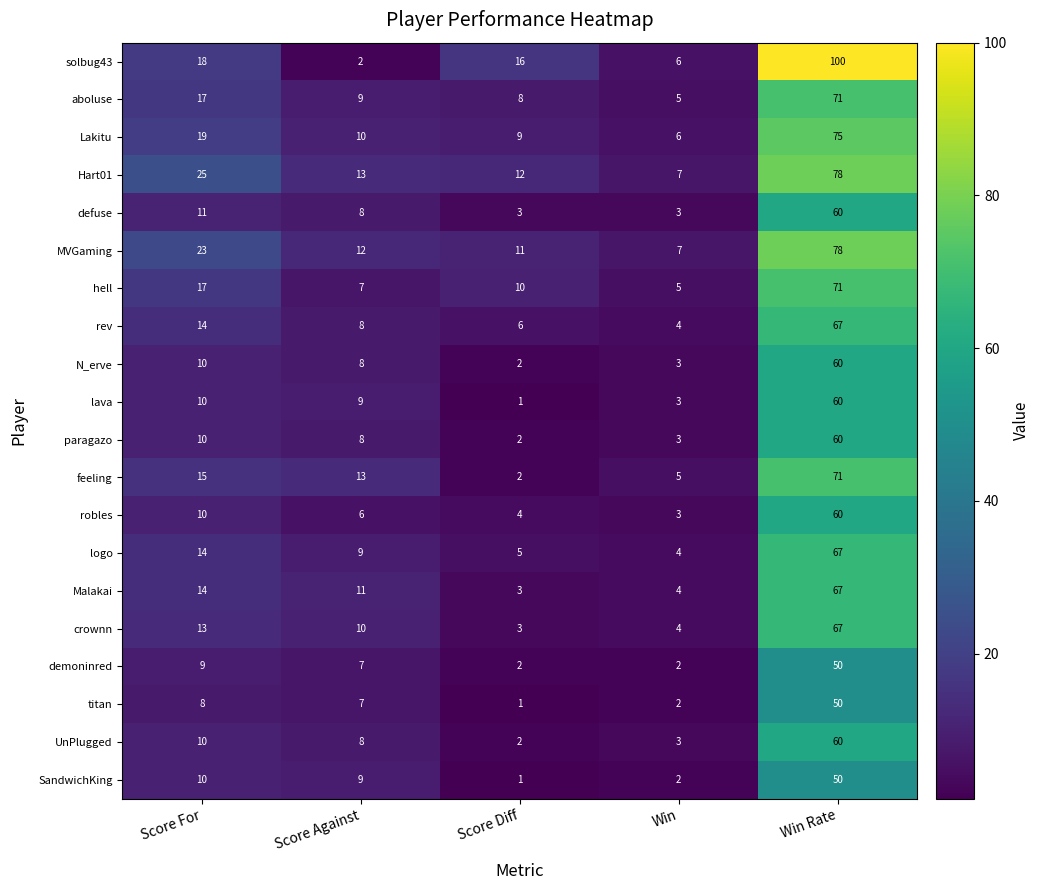

Count the number of data series in this chart.

20